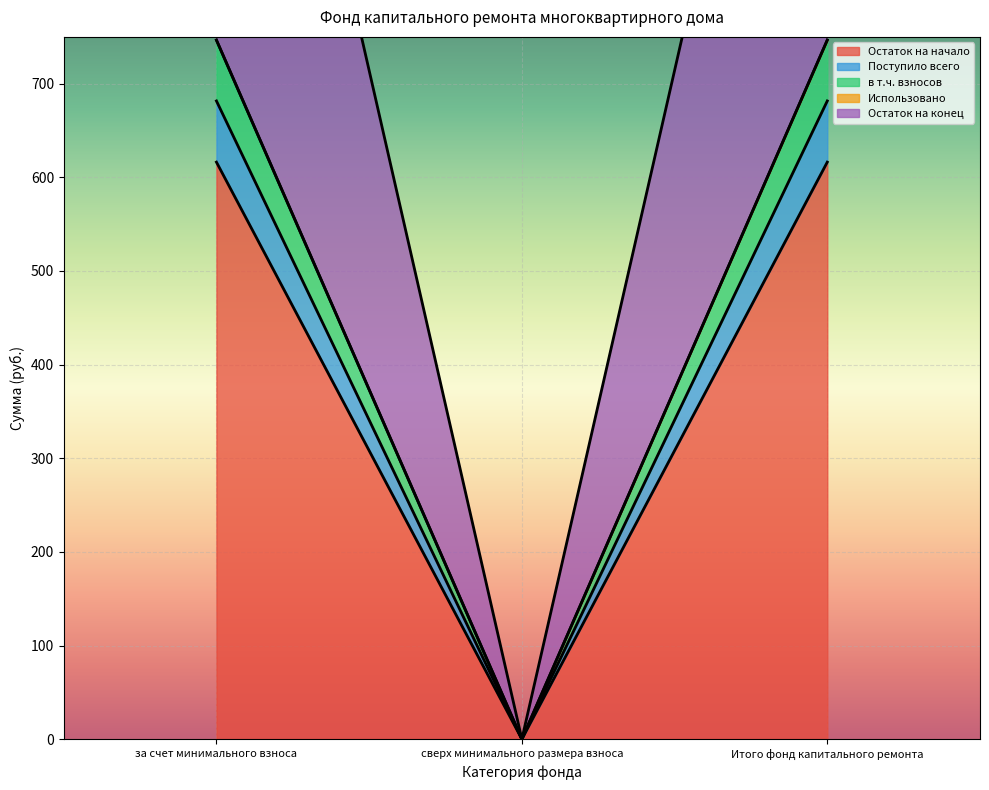

True or false: Остаток на конец has a value of 1058.0 at Итого фонд капитального ремонта.

False